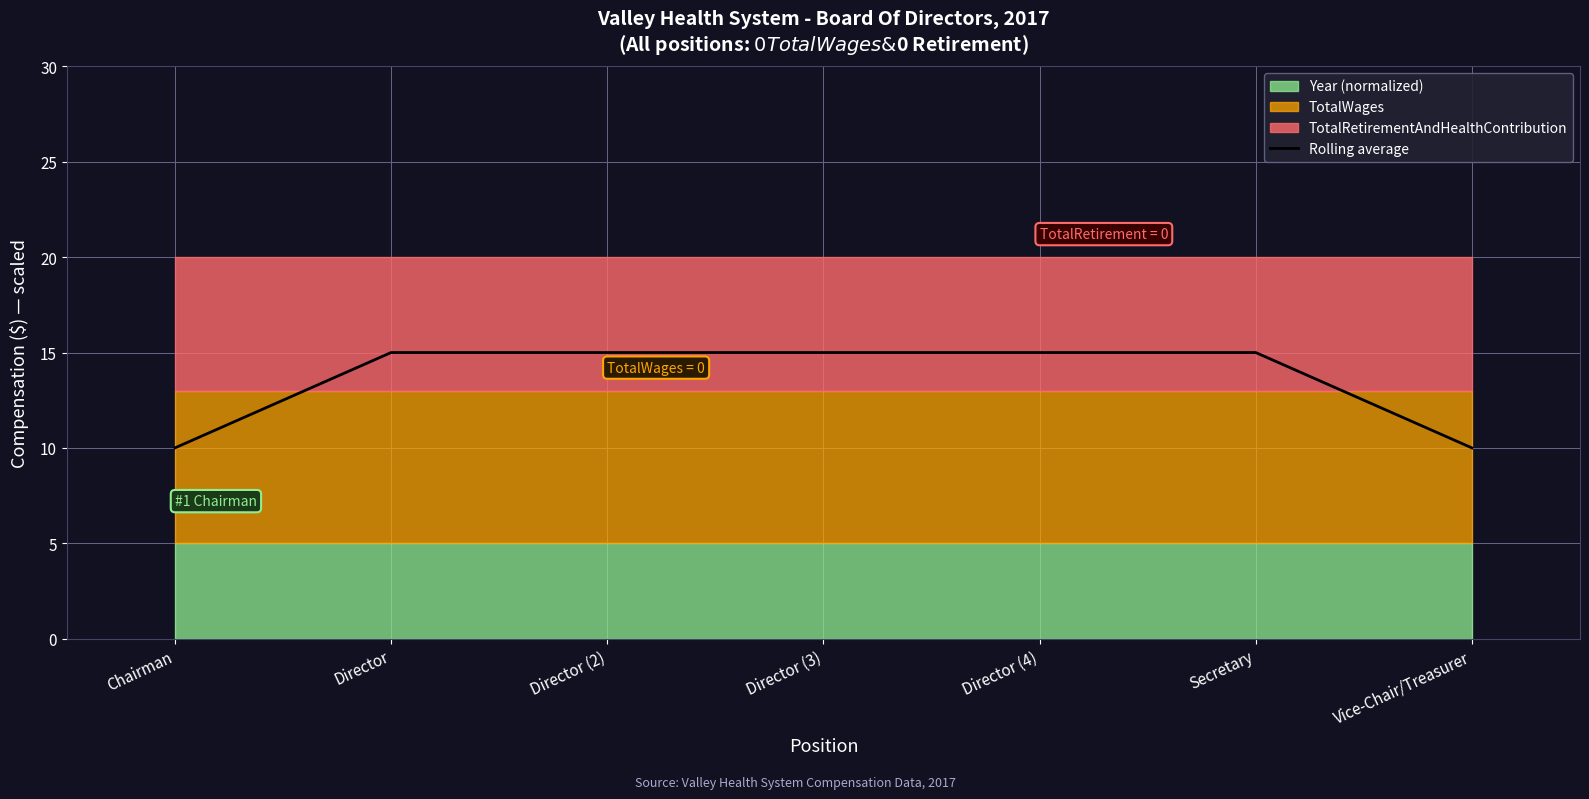

What is the maximum value shown in the chart?

15